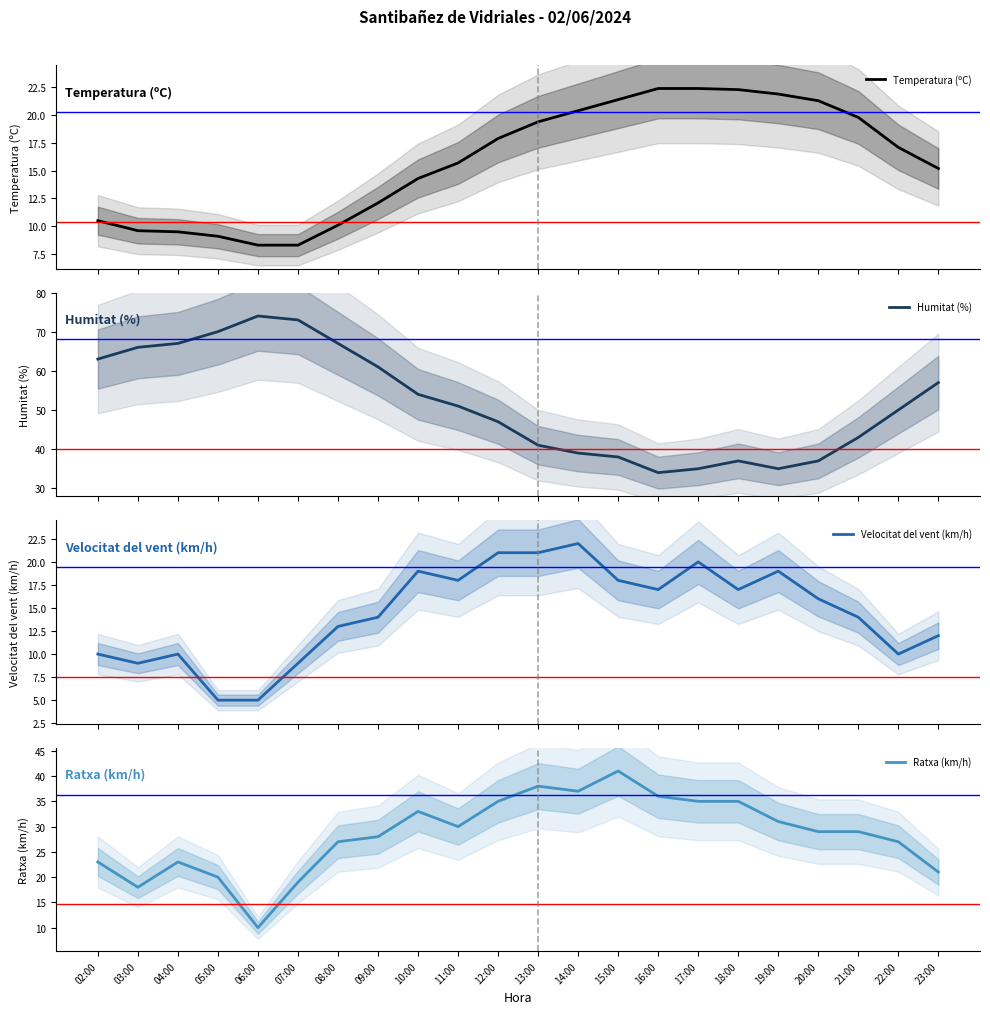

Reading right to left, what are all the values shown in this chart?

Temperatura (ºC): 15.2	17.1	19.8	21.3	21.9	22.3	22.4	22.4	21.4	20.4	19.4	17.9	15.7	14.3	12.1	10.1	8.3	8.3	9.1	9.5	9.6	10.5
Humitat (%): 57.0	50.0	43.0	37.0	35.0	37.0	35.0	34.0	38.0	39.0	41.0	47.0	51.0	54.0	61.0	67.0	73.0	74.0	70.0	67.0	66.0	63.0
Velocitat del vent (km/h): 12.0	10.0	14.0	16.0	19.0	17.0	20.0	17.0	18.0	22.0	21.0	21.0	18.0	19.0	14.0	13.0	9.0	5.0	5.0	10.0	9.0	10.0
Ratxa (km/h): 21.0	27.0	29.0	29.0	31.0	35.0	35.0	36.0	41.0	37.0	38.0	35.0	30.0	33.0	28.0	27.0	19.0	10.0	20.0	23.0	18.0	23.0